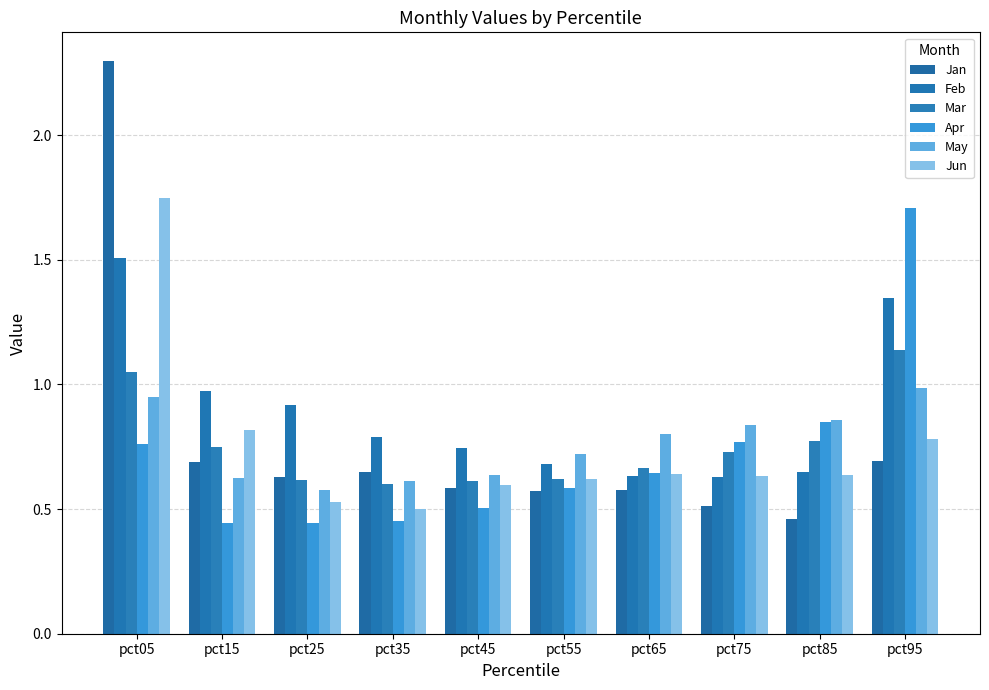

Reading left to right, what are all the values shown in this chart?

Jan: pct05=2.3	pct15=0.7	pct25=0.6	pct35=0.7	pct45=0.6	pct55=0.6	pct65=0.6	pct75=0.5	pct85=0.5	pct95=0.7
Feb: pct05=1.5	pct15=1.0	pct25=0.9	pct35=0.8	pct45=0.7	pct55=0.7	pct65=0.6	pct75=0.6	pct85=0.6	pct95=1.3
Mar: pct05=1.1	pct15=0.7	pct25=0.6	pct35=0.6	pct45=0.6	pct55=0.6	pct65=0.7	pct75=0.7	pct85=0.8	pct95=1.1
Apr: pct05=0.8	pct15=0.4	pct25=0.4	pct35=0.5	pct45=0.5	pct55=0.6	pct65=0.6	pct75=0.8	pct85=0.8	pct95=1.7
May: pct05=1.0	pct15=0.6	pct25=0.6	pct35=0.6	pct45=0.6	pct55=0.7	pct65=0.8	pct75=0.8	pct85=0.9	pct95=1.0
Jun: pct05=1.7	pct15=0.8	pct25=0.5	pct35=0.5	pct45=0.6	pct55=0.6	pct65=0.6	pct75=0.6	pct85=0.6	pct95=0.8